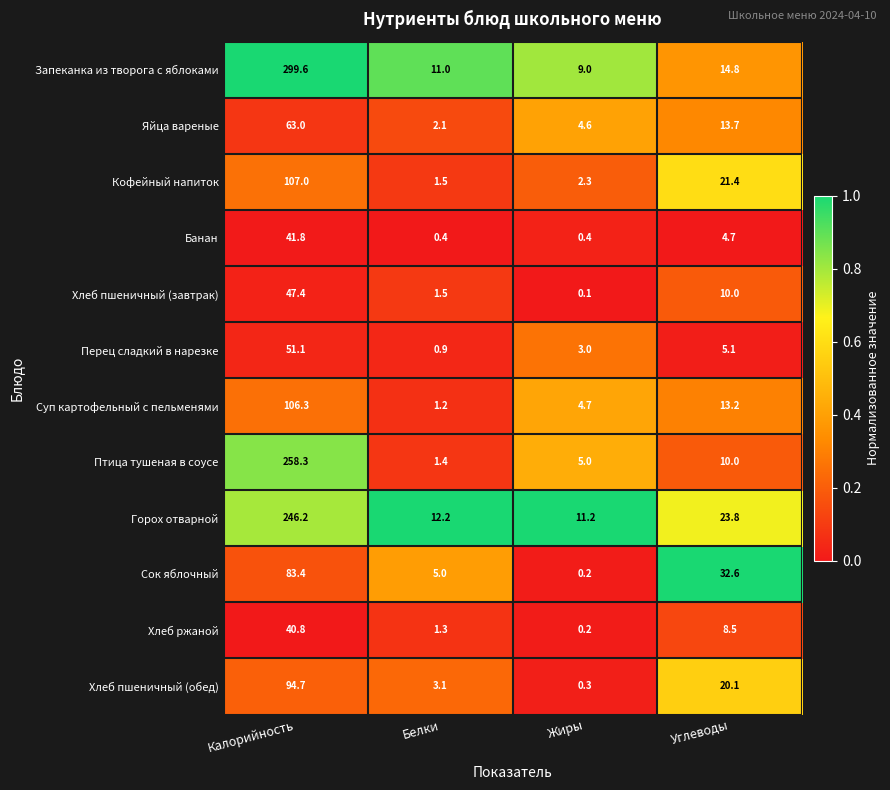

At which label does Горох отварной first exceed 23?

Калорийность